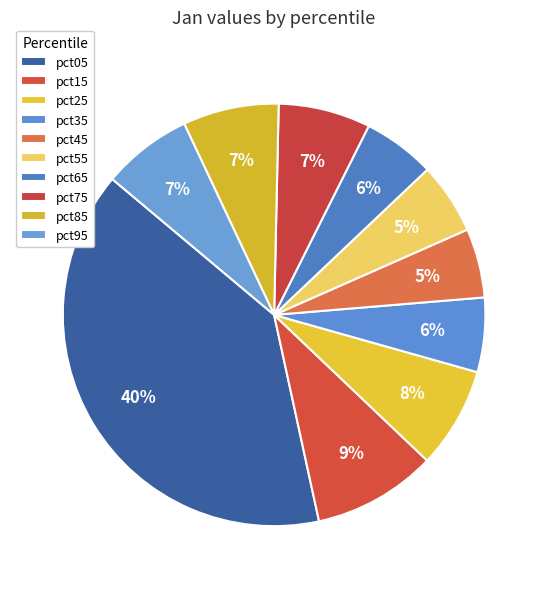

Count the number of slices in the pie.

10